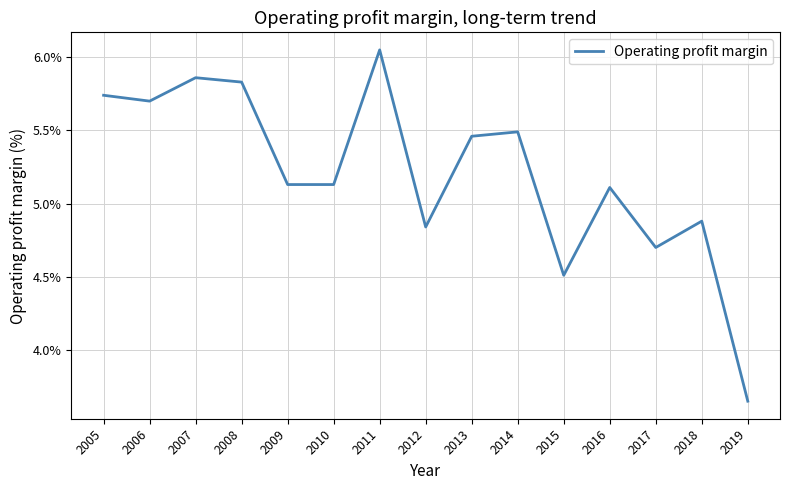

Does the chart have visible grid lines?

Yes